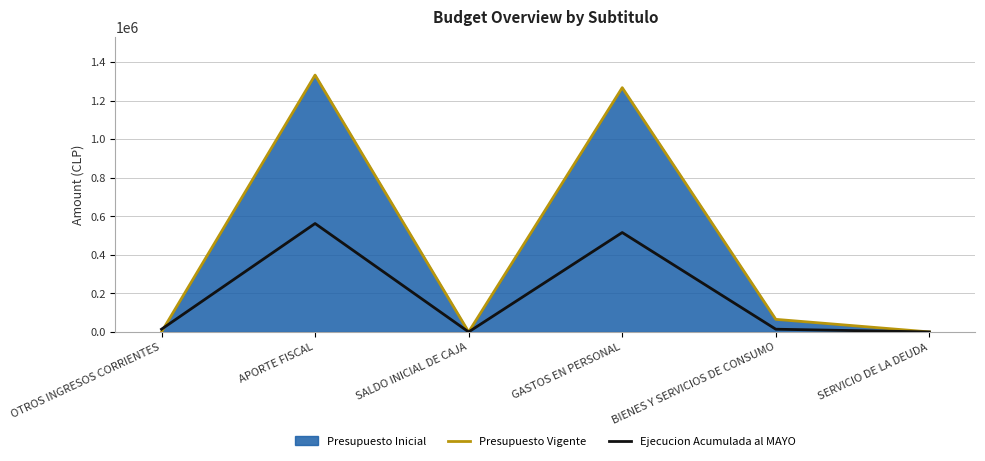

What is the difference between the maximum and minimum values in the Ejecucion Acumulada al MAYO series?

562279